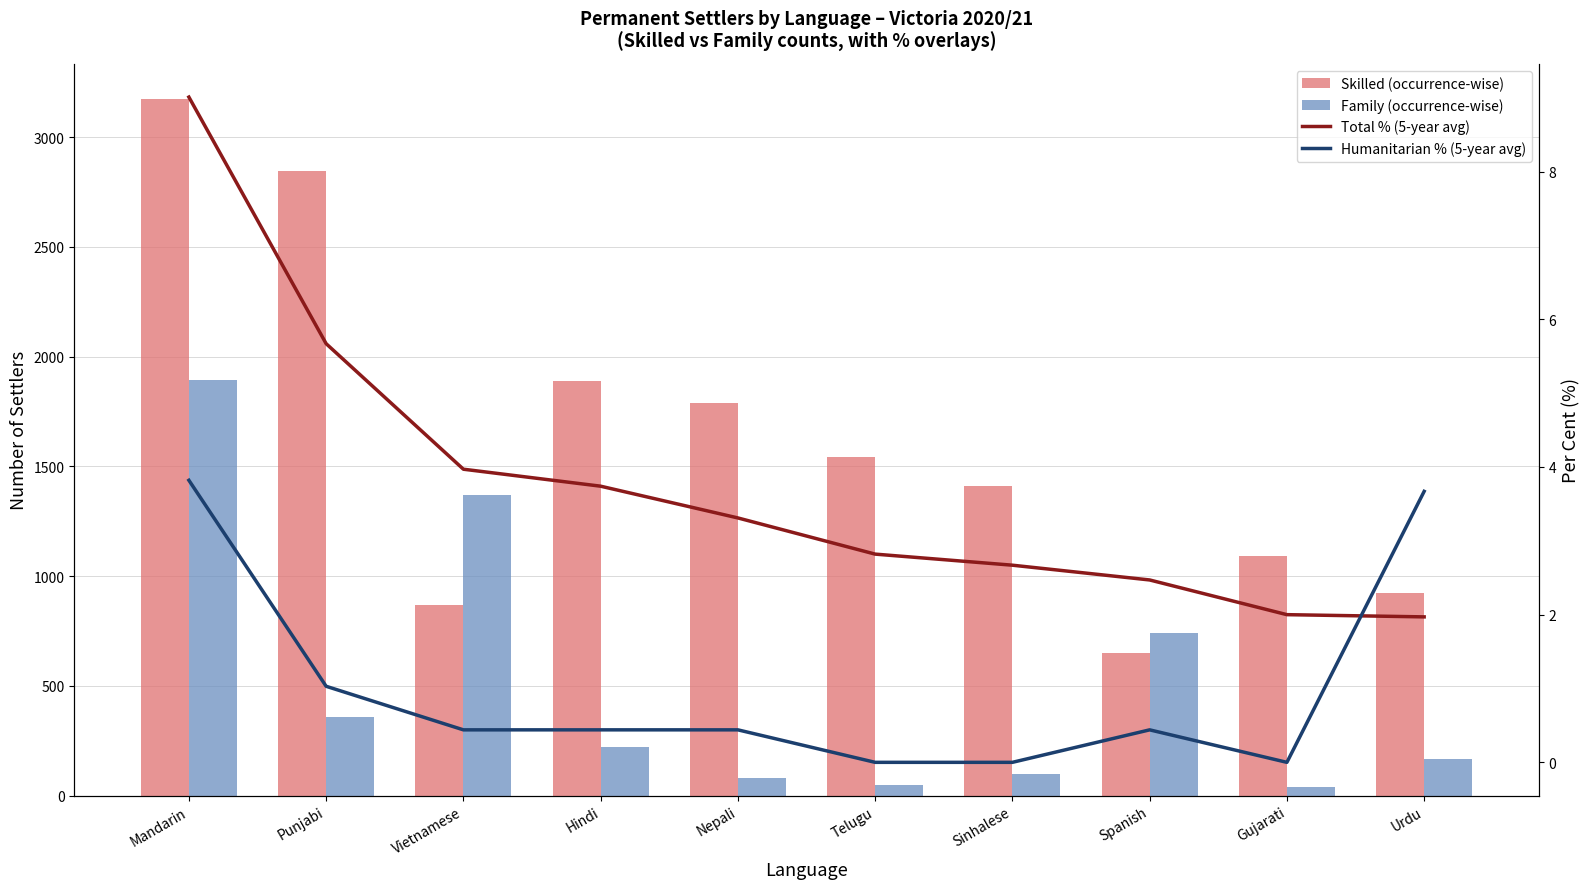

Between Urdu and Punjabi, which is larger?

Punjabi